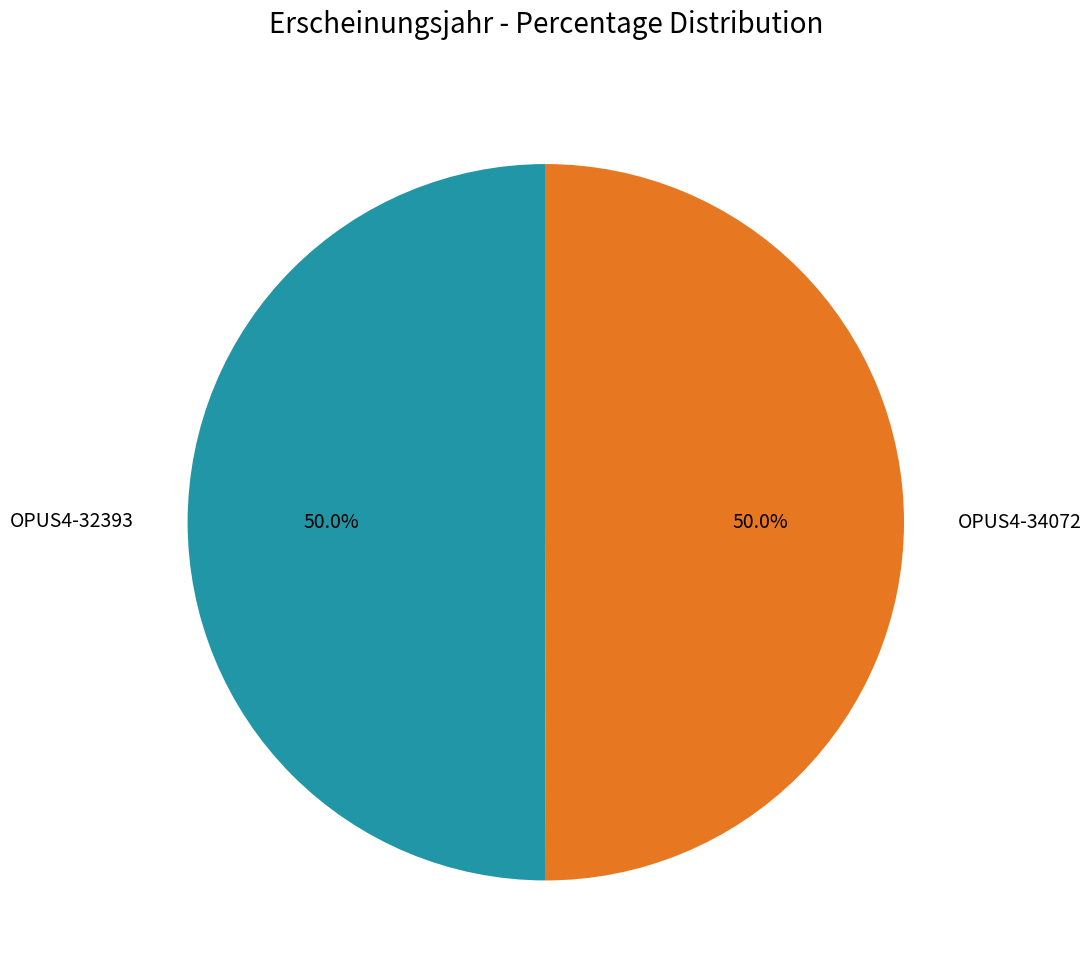

Combined, do OPUS4-34072 and OPUS4-32393 account for over 50%?

Yes